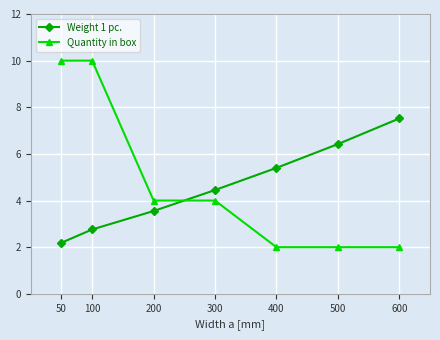

List the series in order of their overall mean, lowest first.

Weight 1 pc., Quantity in box